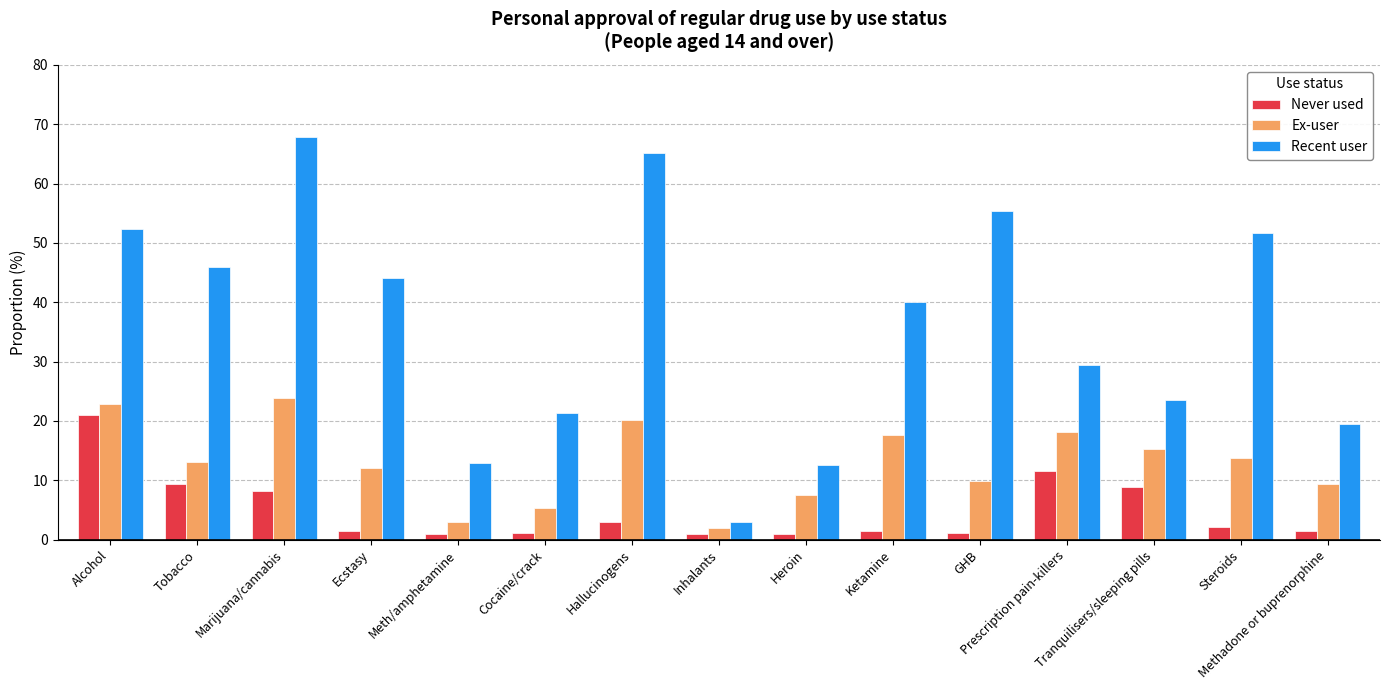

What is the spread (max minus min) of values at Heroin?

11.6